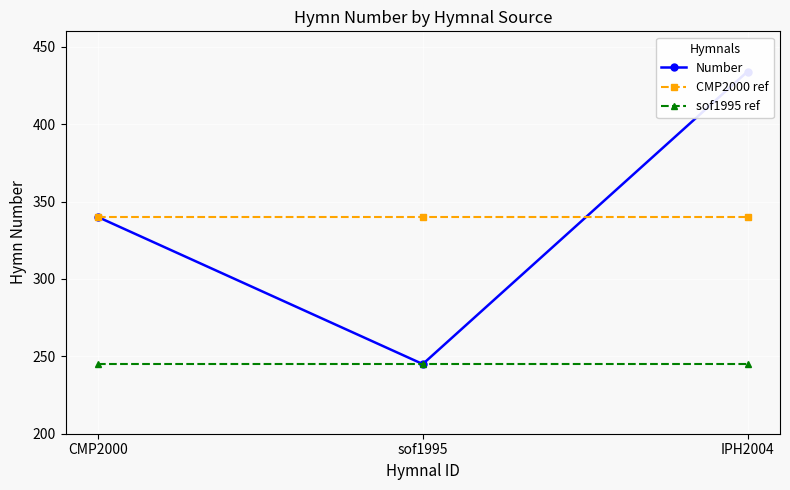

Reading left to right, list all the values displayed in this chart.

Number: 340	245	434
CMP2000 ref: 340	340	340
sof1995 ref: 245	245	245